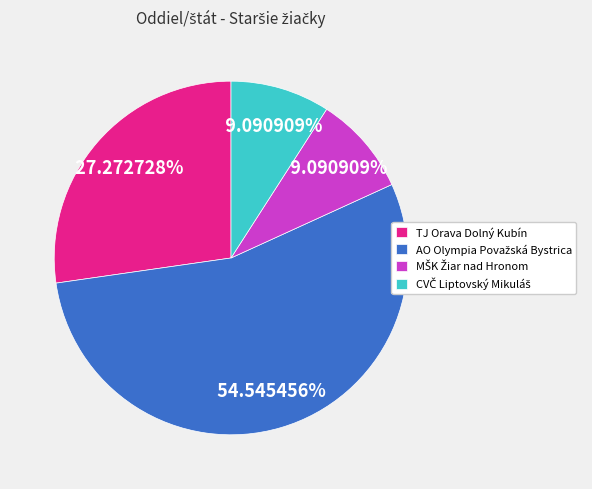

True or false: TJ Orava Dolný Kubín accounts for 17% of the total.

False